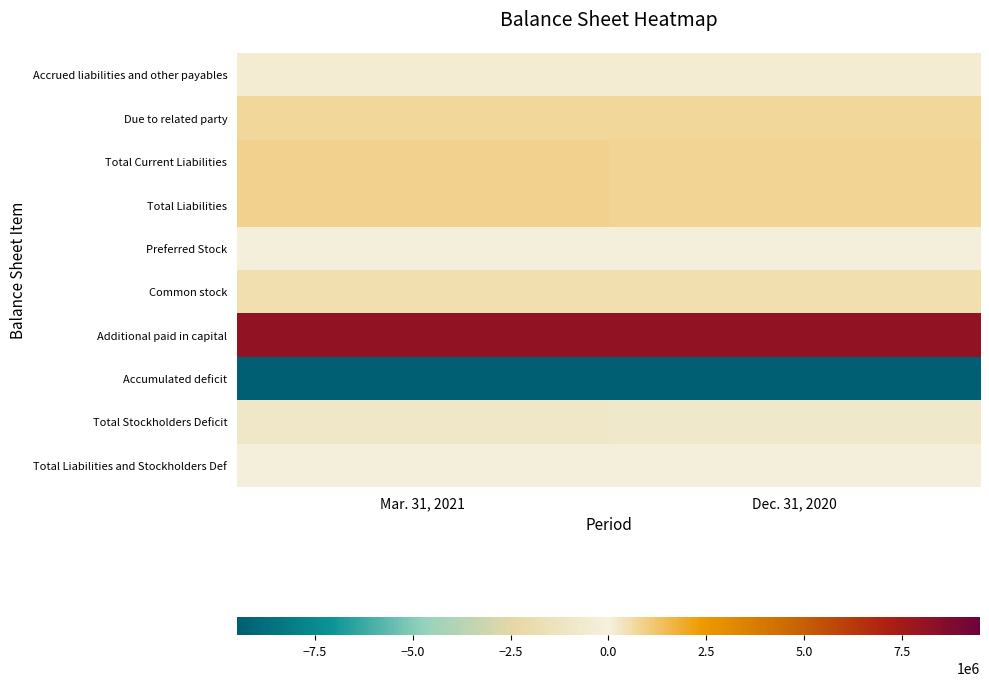

Which series has the largest total across all categories?

Additional paid in capital